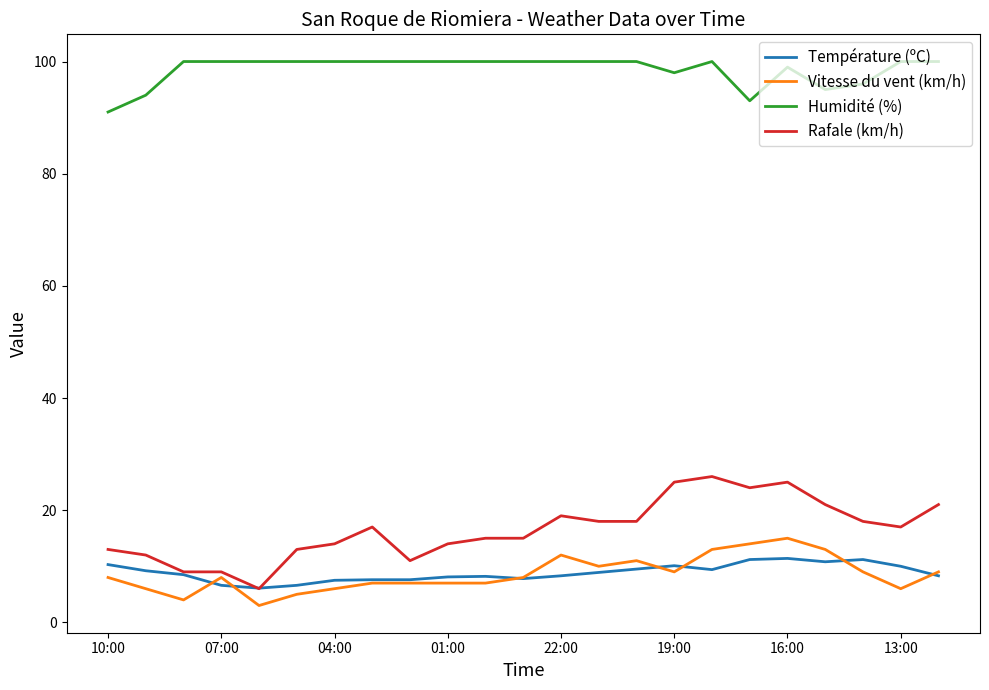

Which series has the largest range (max minus min)?

Rafale (km/h)